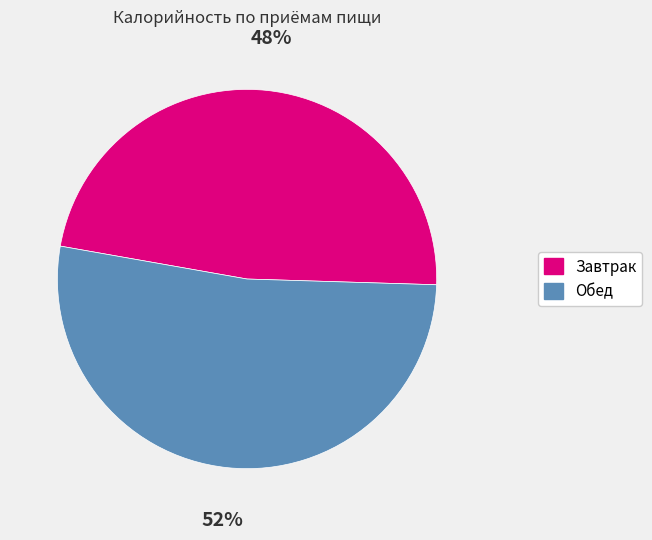

Is the sum of Завтрак and Обед greater than half?

Yes